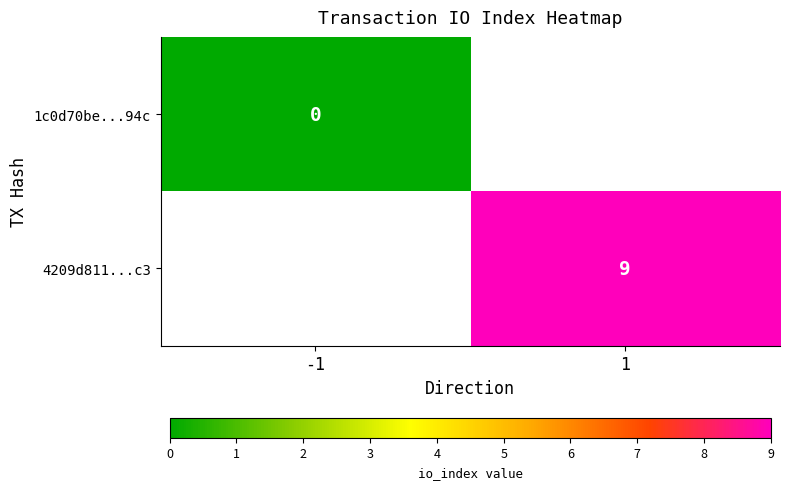

Is it true that 4209d811...c3 equals 14 at 1?

False